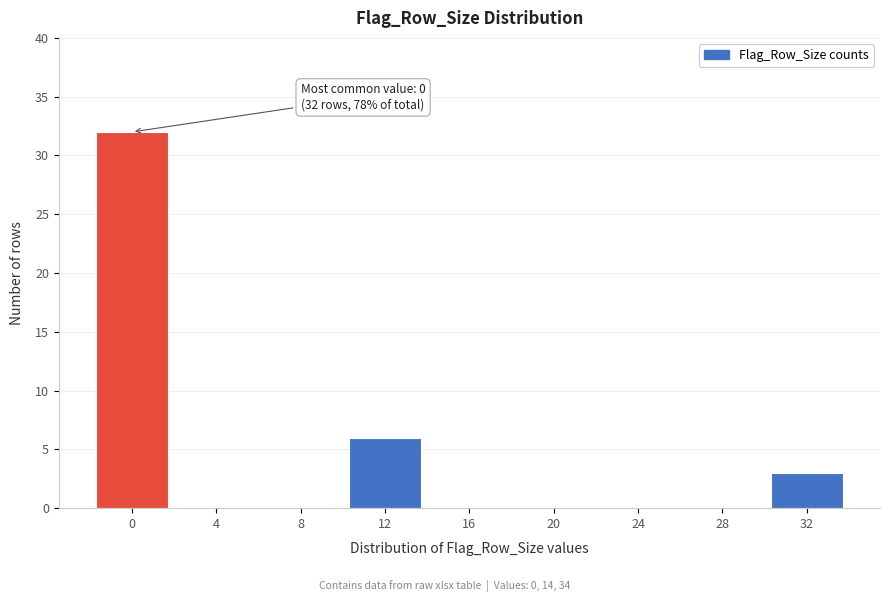

Reading left to right, transcribe all the data shown in this chart.

0=32	4=0	8=0	12=6	16=0	20=0	24=0	28=0	32=3